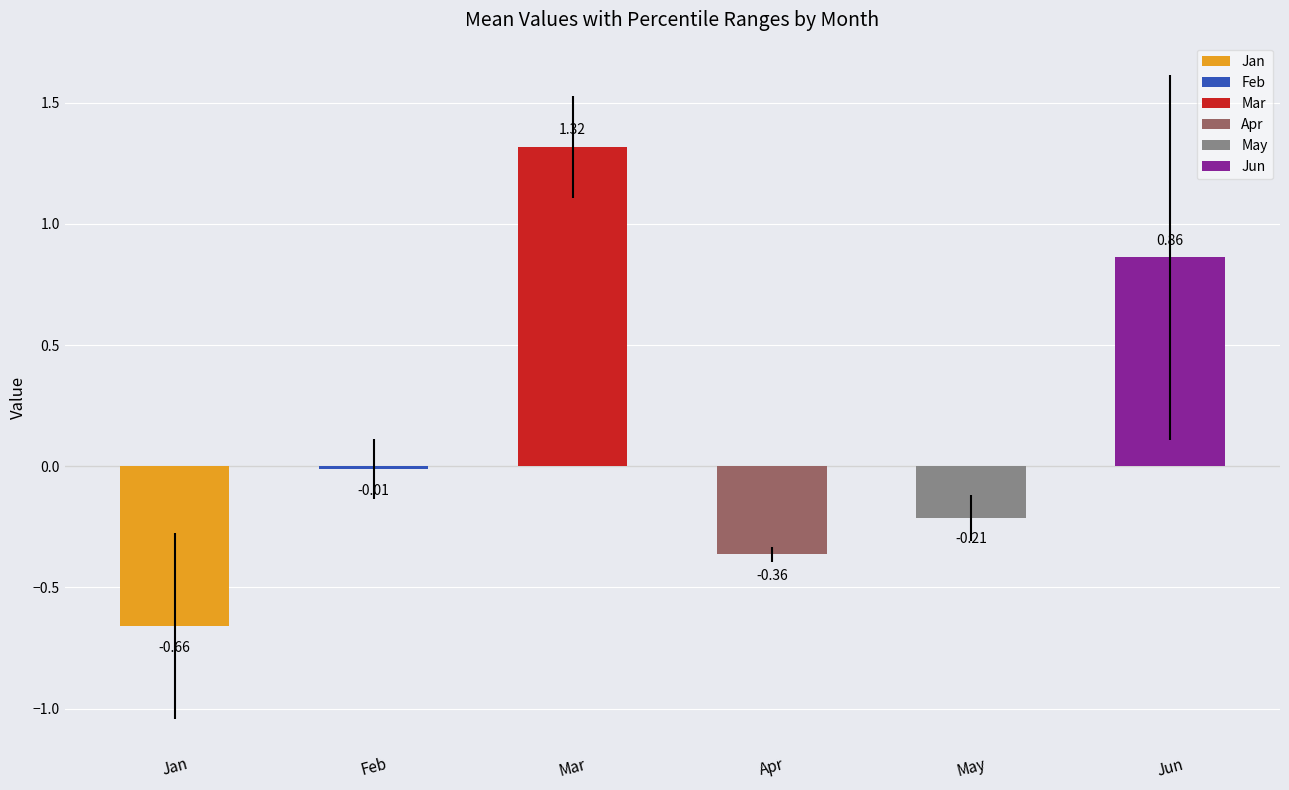

Rank the series at pct25 from lowest to highest value.

Jan, Apr, May, Feb, Jun, Mar